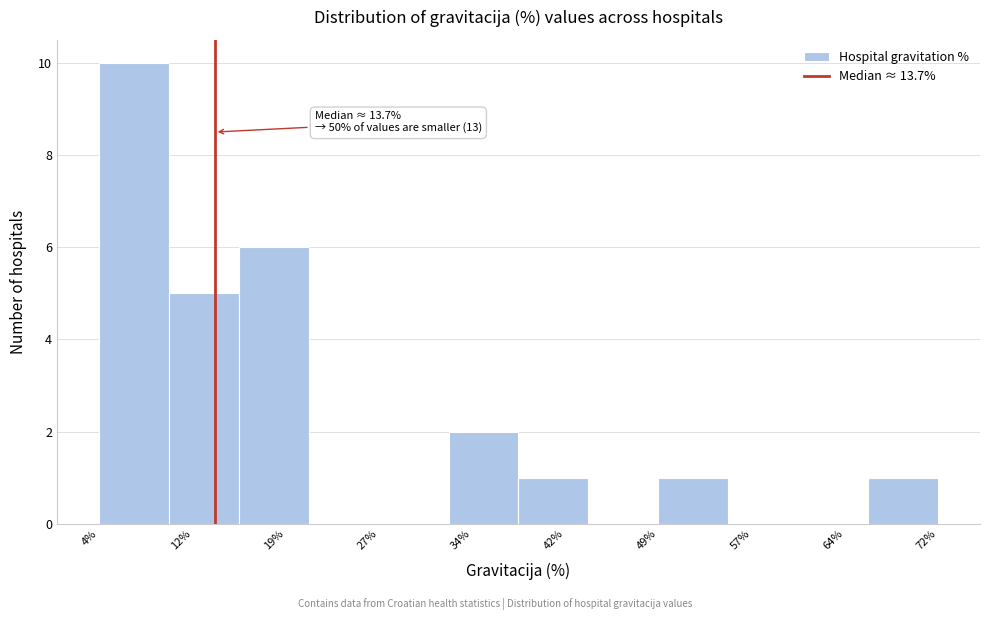

Over which range of the x-axis is the bar tallest?

4 to 10